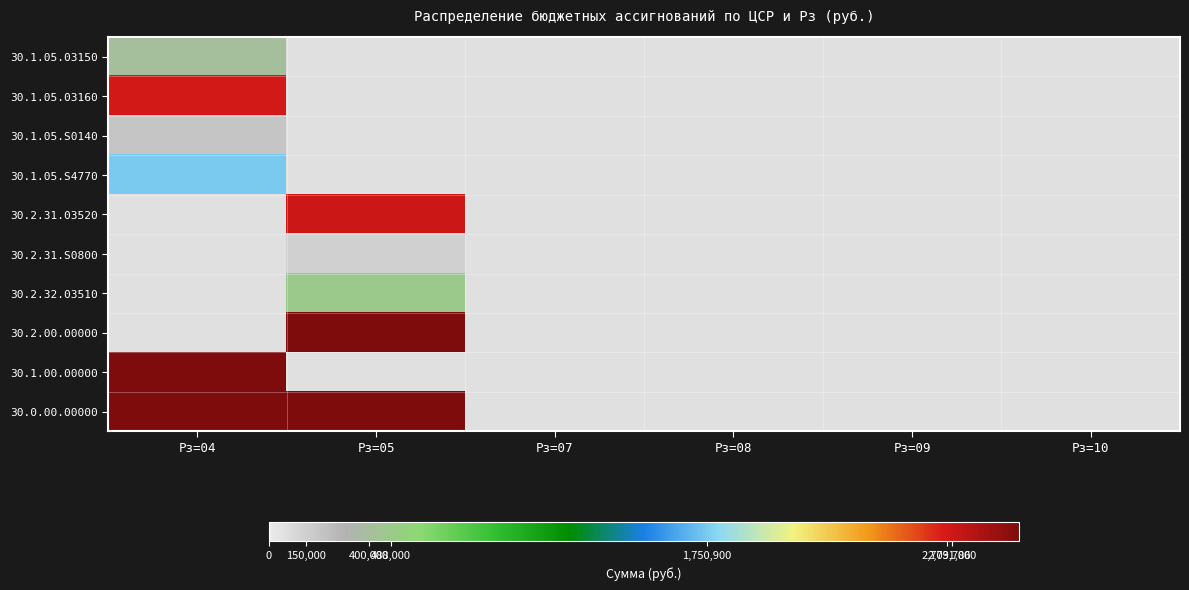

At which category is the sum across all series the highest?

Рз=04